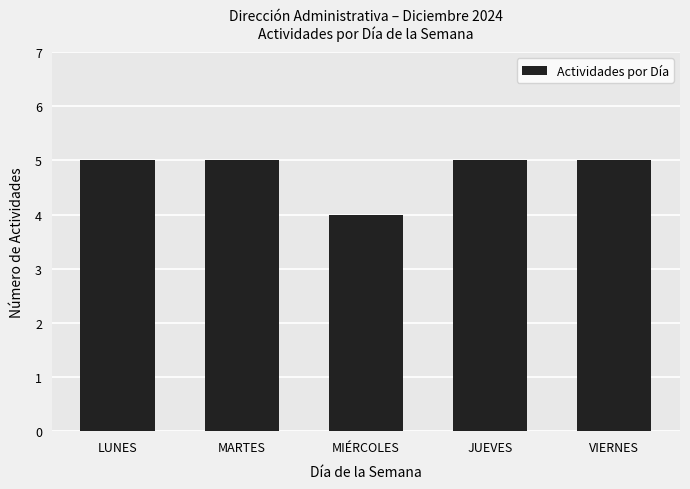

Where is the data nearest to the value 4?

MIÉRCOLES